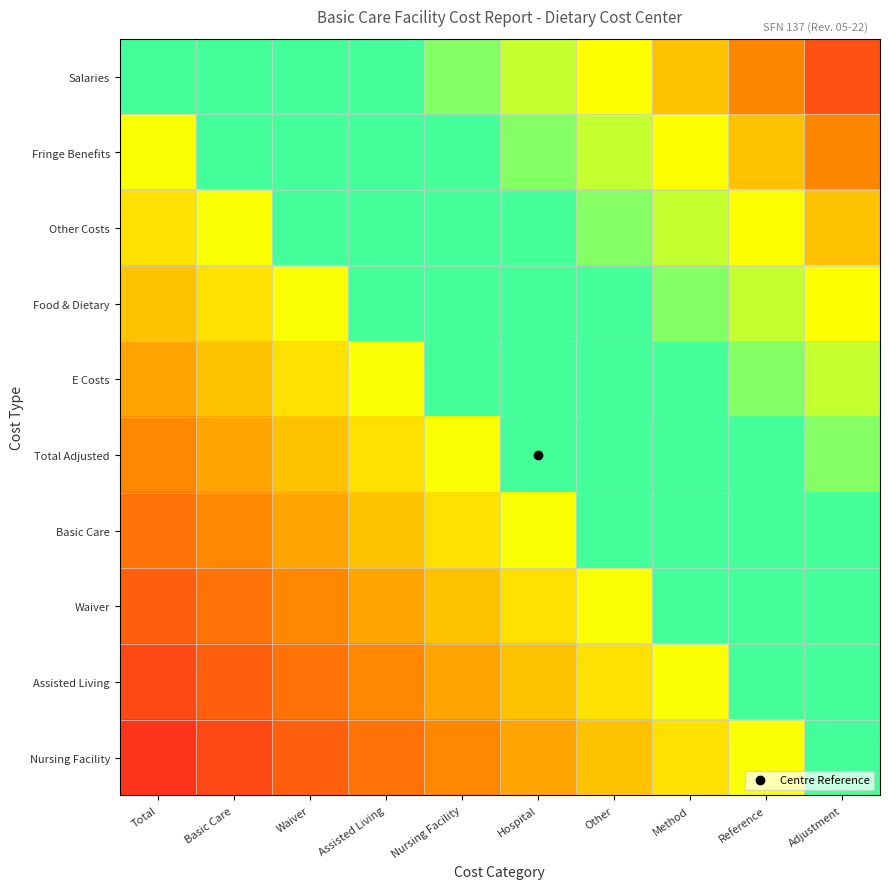

How many distinct data groups are displayed?

10